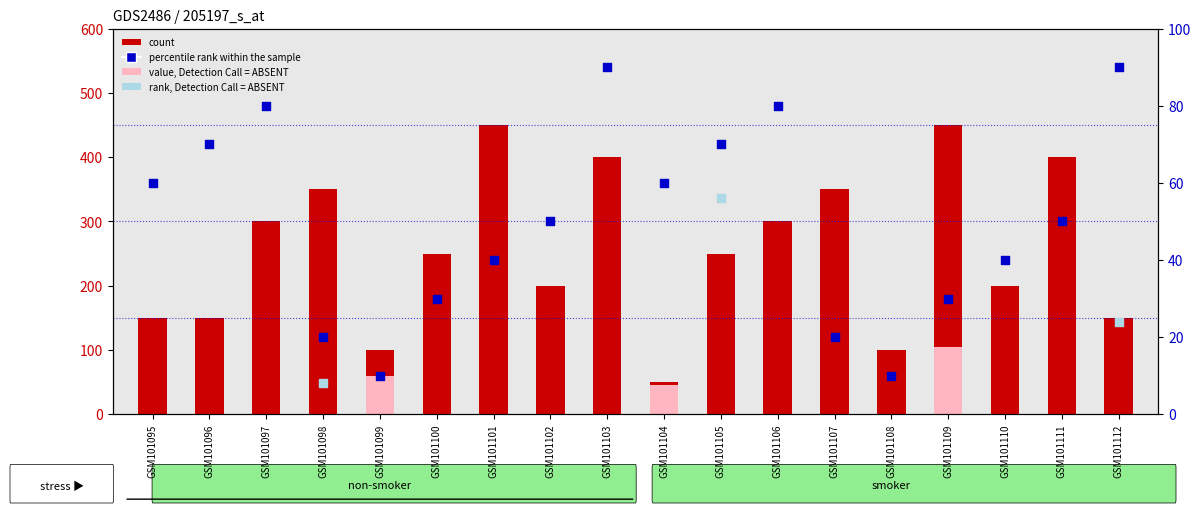

What are all the series names shown in the legend?

count, value, Detection Call = ABSENT, percentile rank within the sample, rank, Detection Call = ABSENT